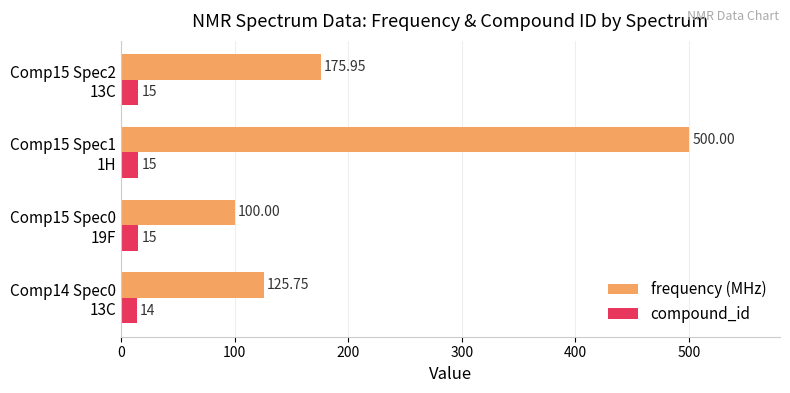

Which series has the largest total across all categories?

frequency (MHz)